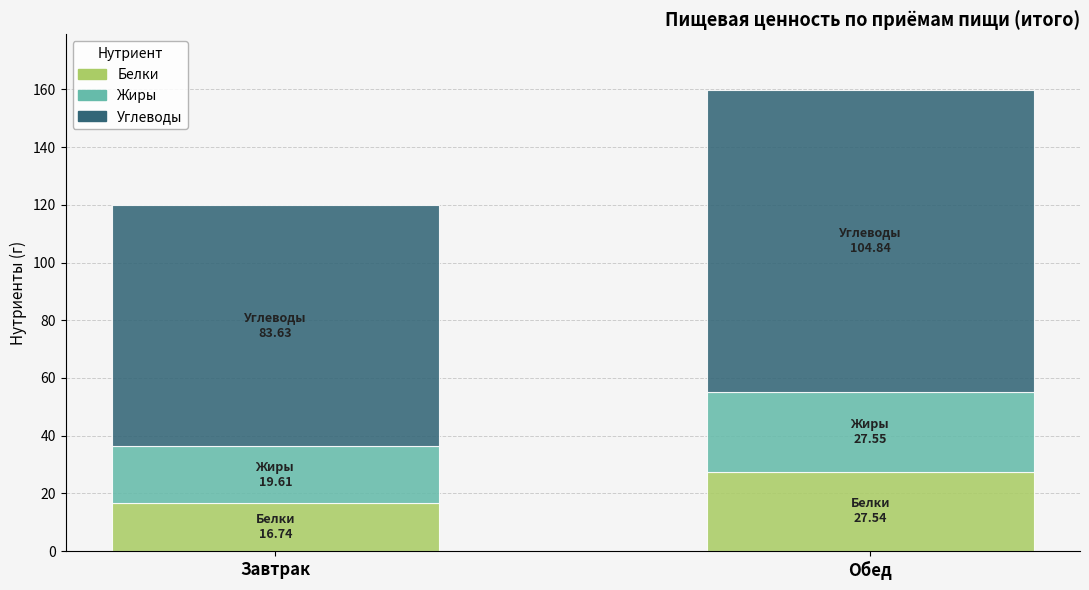

Reading right to left, list the values for the Белки series.

Обед=27.5	Завтрак=16.7